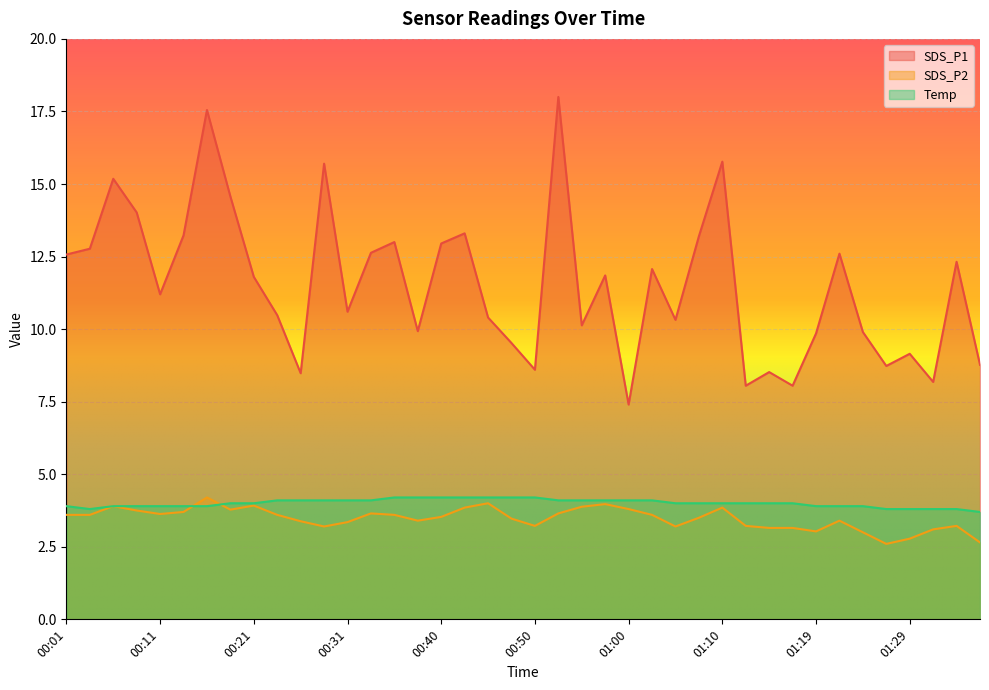

At which category does SDS_P2 reach its first local valley?

00:11